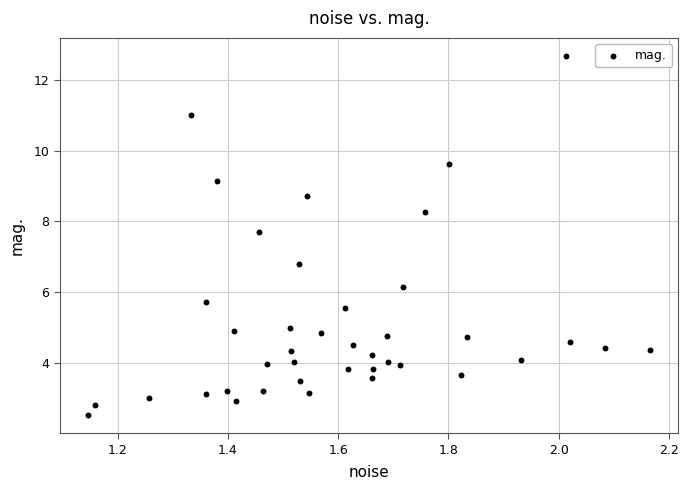

What Y value in the scatter plot is closest to 7?

6.8